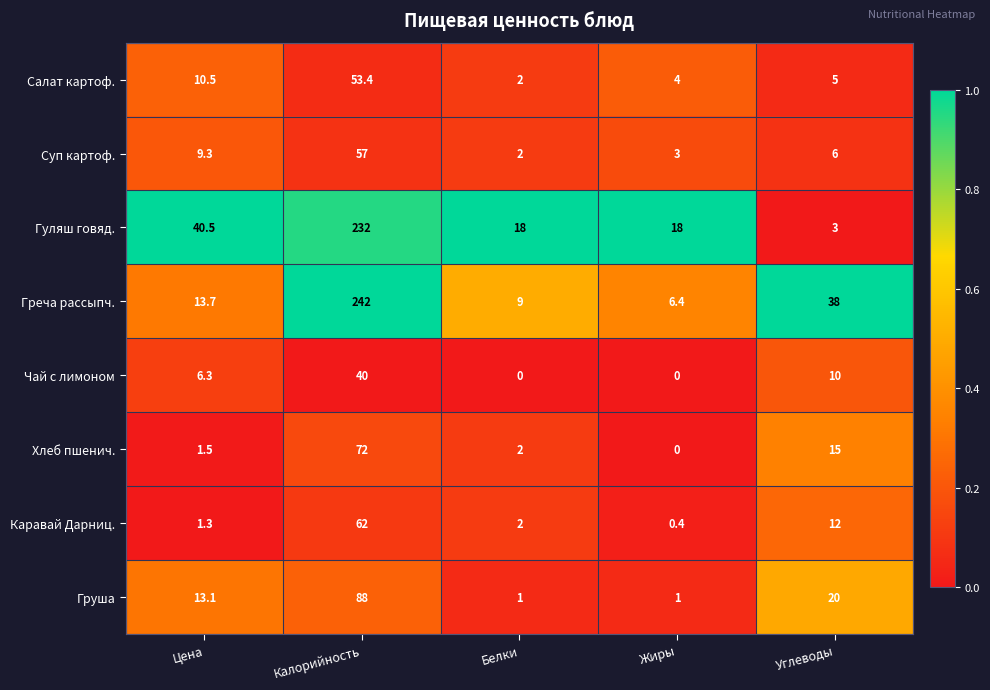

At which category does the chart reach its peak across all series?

Калорийность